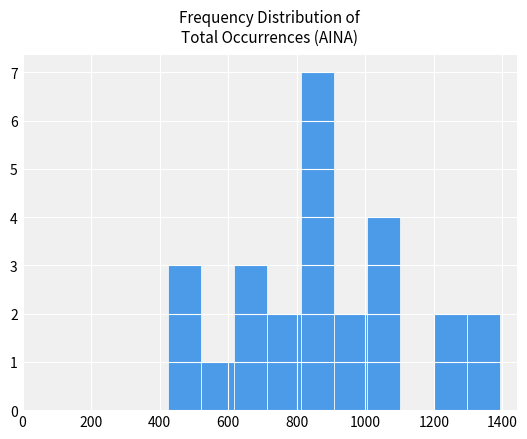

What is the height of the bar covering 1200 to 1300 on the x-axis? Neither the bar edges nor the heights are printed on the chart, so give them approximately, as read against the axes.

2